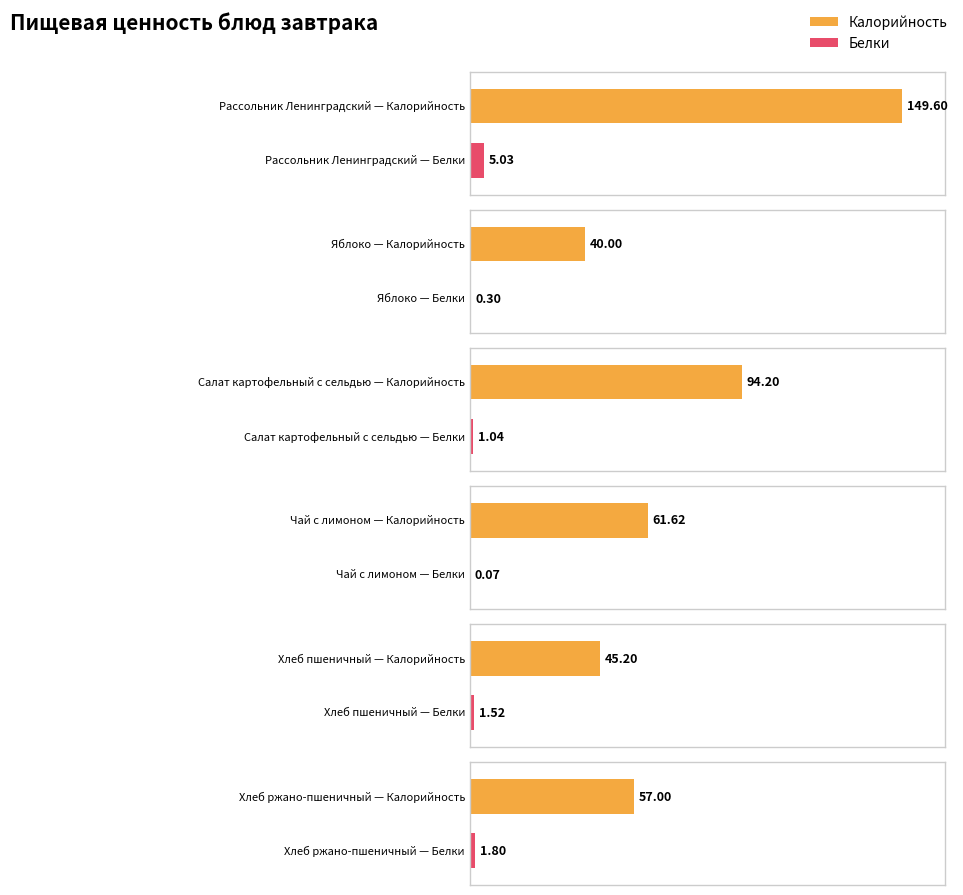

Are the bars horizontal?

Yes